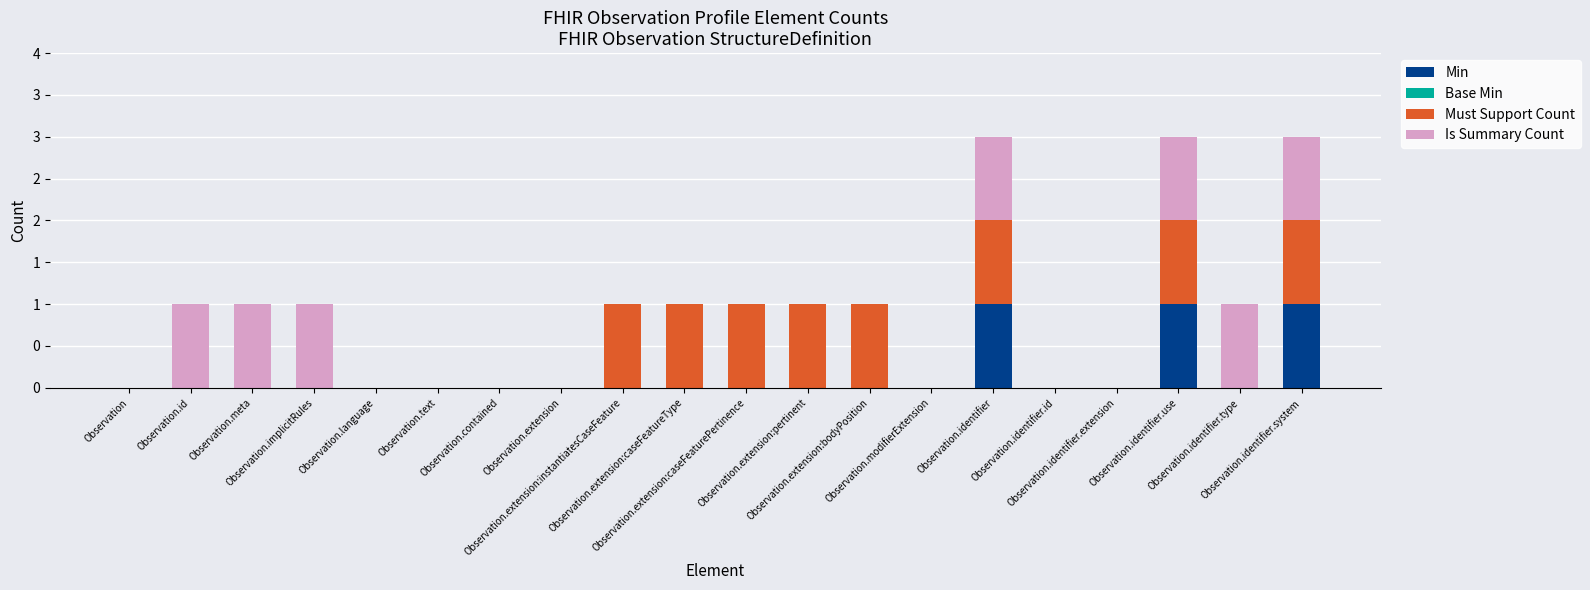

List the series in order of their peak value, lowest first.

Base Min, Min, Must Support Count, Is Summary Count